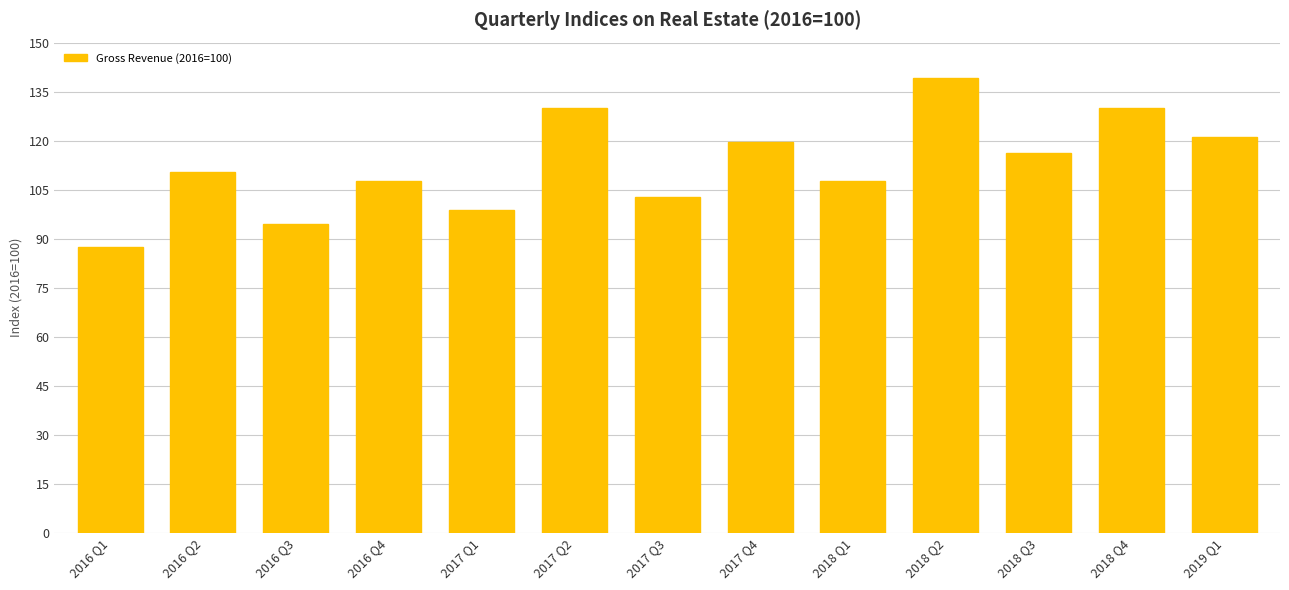

Approximately how many times larger is the value at 2018 Q4 compared to 2017 Q2?

1.0